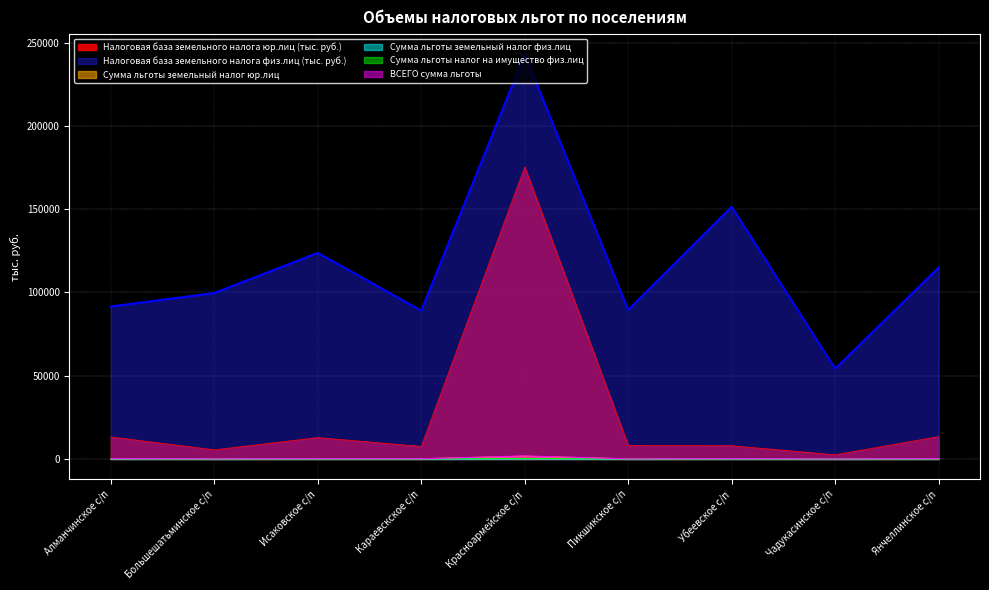

Reading left to right, transcribe all the data shown in this chart.

Налоговая база земельного налога юр.лиц (тыс. руб.): 13173	5452	12808	7473	175295	8093	7895	2478	13390
Налоговая база земельного налога физ.лиц (тыс. руб.): 91509	99613	123699	89025	242920	89442	151348	54188	114914
Сумма льготы земельный налог юр.лиц: 117	9	59	65	1646	3	71	7	74
Сумма льготы земельный налог физ.лиц: 4	5	6	3	12	2	5	3	17
Сумма льготы налог на имущество физ.лиц: 34	31	40	27	130	24	43	13	34
ВСЕГО сумма льготы: 155	45	105	95	1788	29	119	23	125